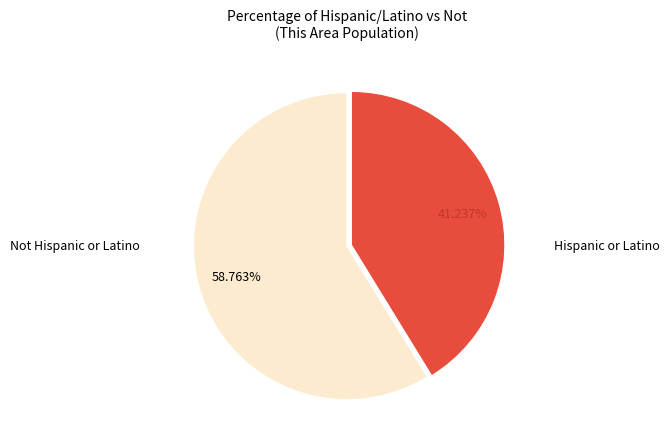

Is there a majority slice in this chart?

Yes